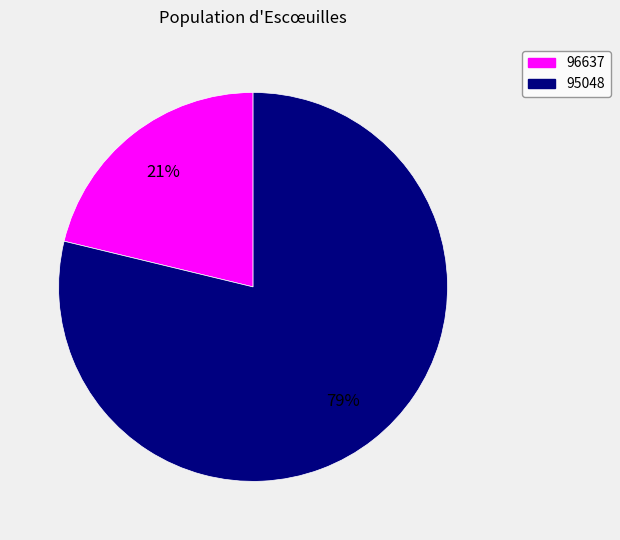

What is the smallest slice in the pie chart?

96637